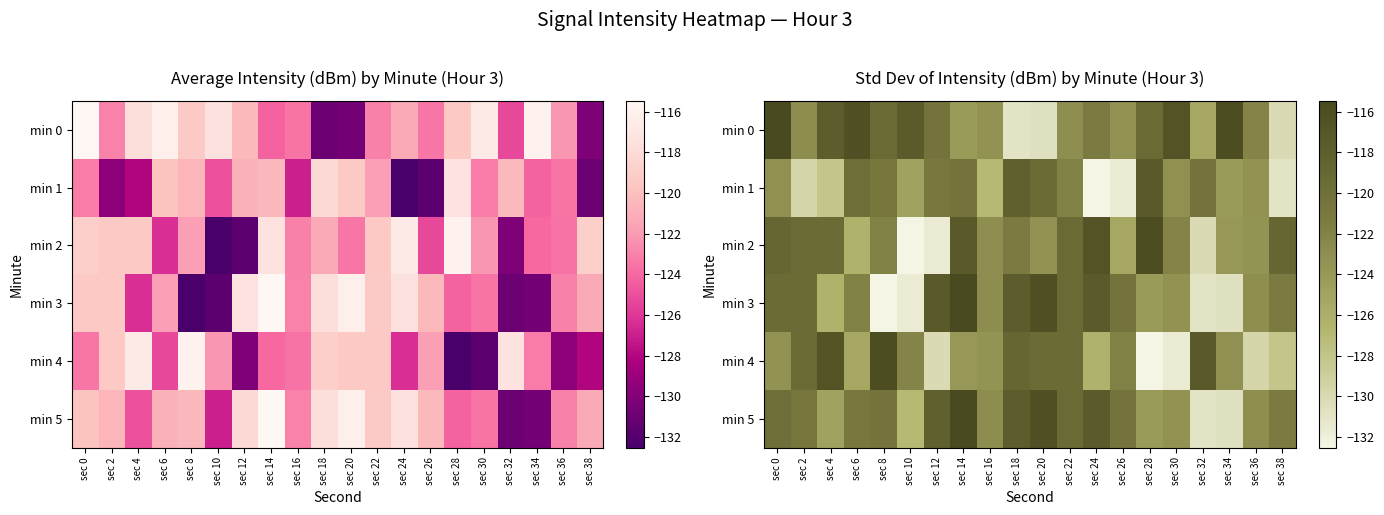

What is the highest value of the min 5 series?

-115.5